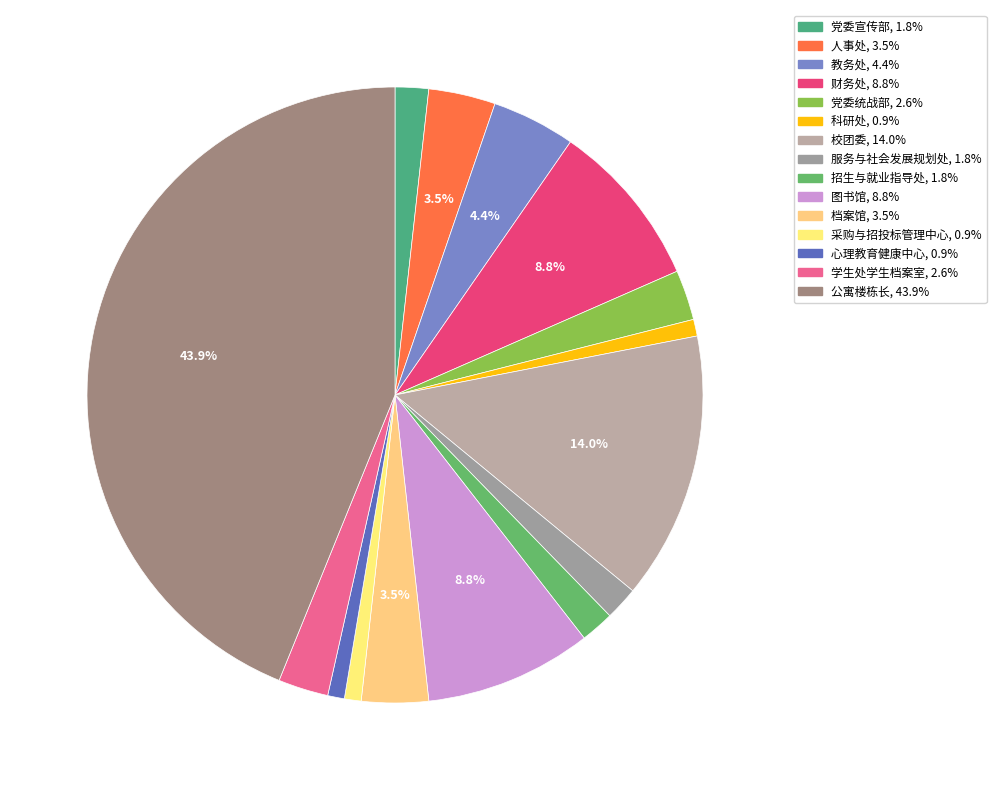

To the nearest percent, what percentage of the pie is 党委统战部?

3%